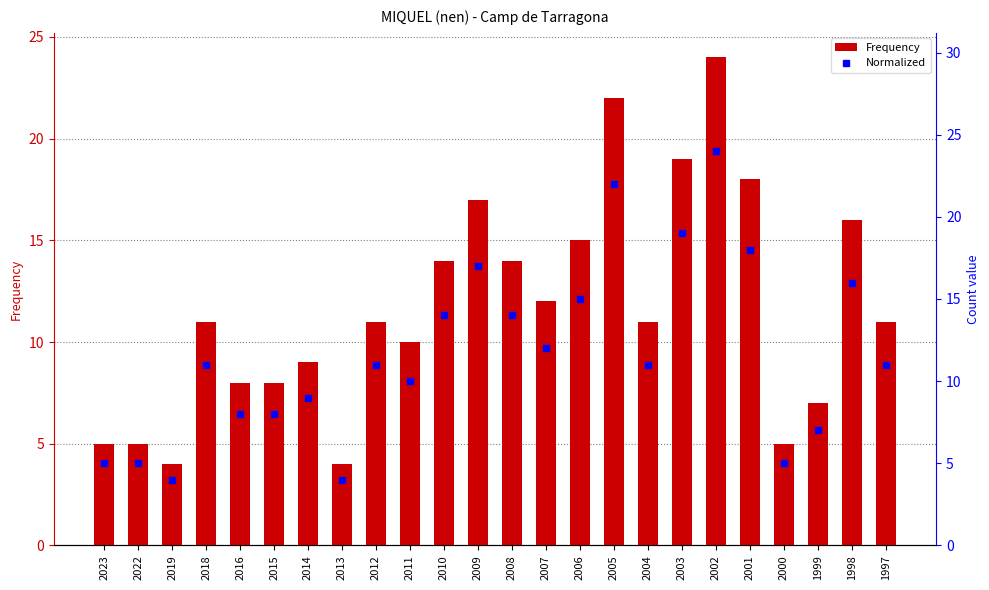

Reading left to right, list all the values displayed in this chart.

Frequency: 5	5	4	11	8	8	9	4	11	10	14	17	14	12	15	22	11	19	24	18	5	7	16	11
Normalized: 5	5	4	11	8	8	9	4	11	10	14	17	14	12	15	22	11	19	24	18	5	7	16	11